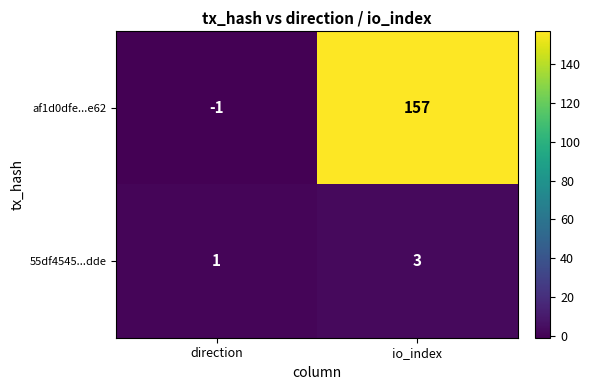

At how many categories does at least one series exceed 87?

1